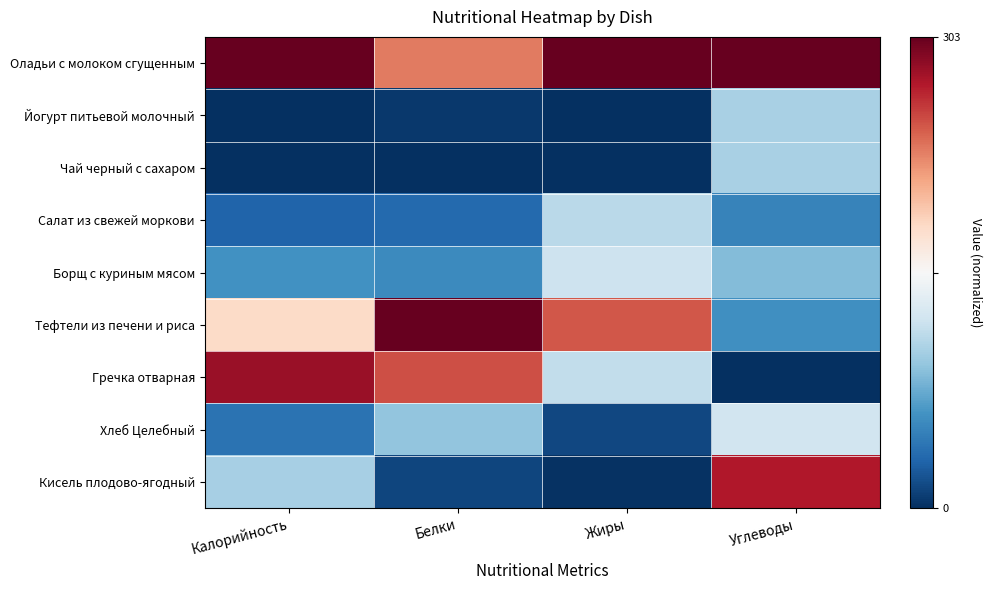

Which category has the highest value across all series?

Калорийность